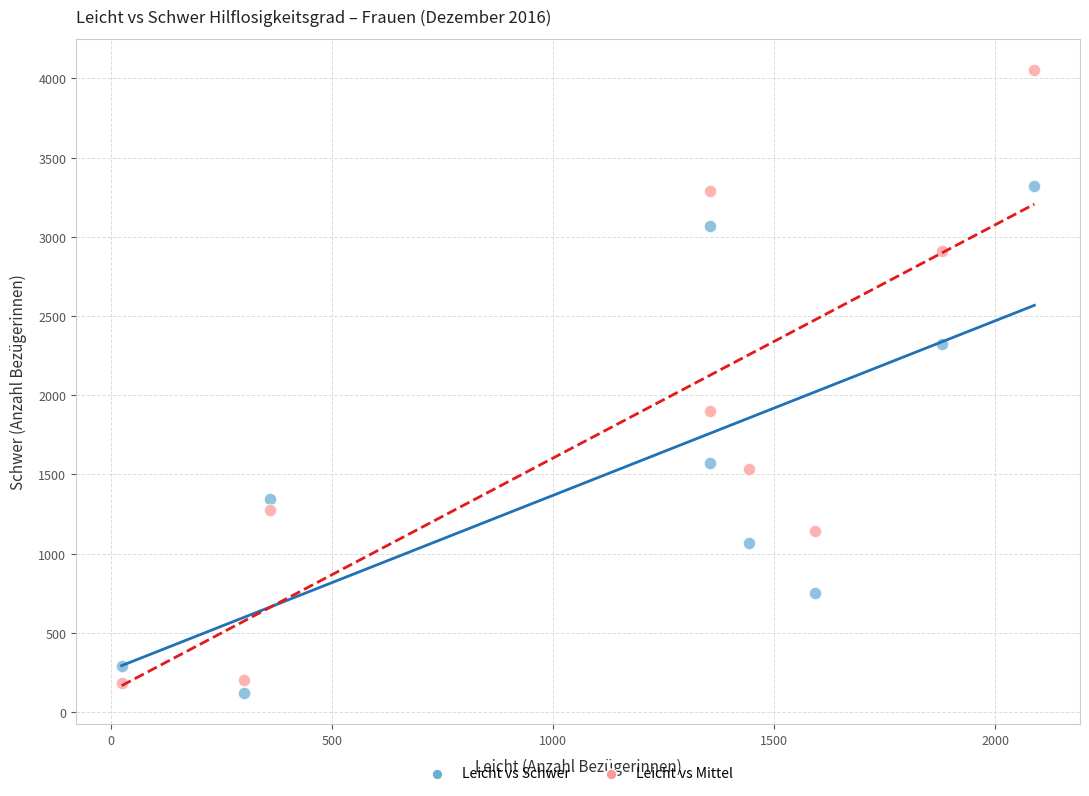

Which series reaches the maximum Y coordinate?

Leicht vs Mittel